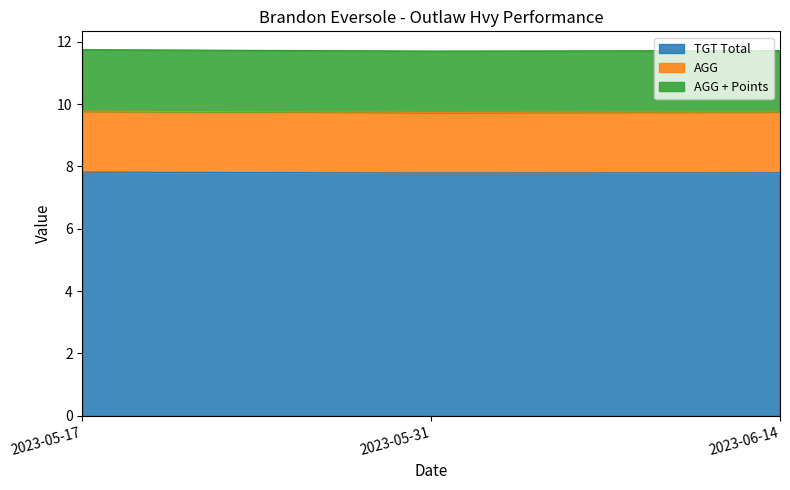

Reading left to right, transcribe all the data shown in this chart.

TGT Total: 2023-05-17=7.8	2023-05-31=7.8	2023-06-14=7.8
AGG: 2023-05-17=9.8	2023-05-31=9.7	2023-06-14=9.8
AGG + Points: 2023-05-17=11.8	2023-05-31=11.7	2023-06-14=11.7